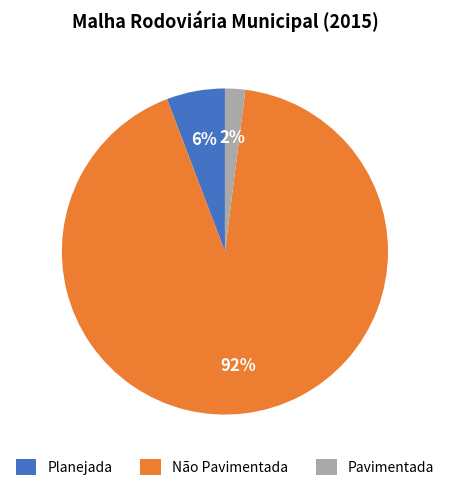

Is there any slice that represents more than half of the pie?

Yes